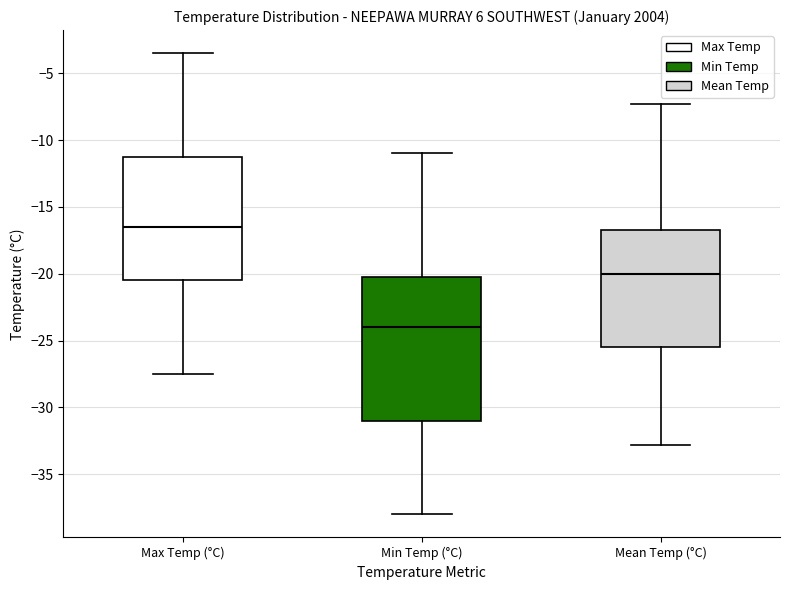

Which box's median line is the highest?

Max Temp (°C)